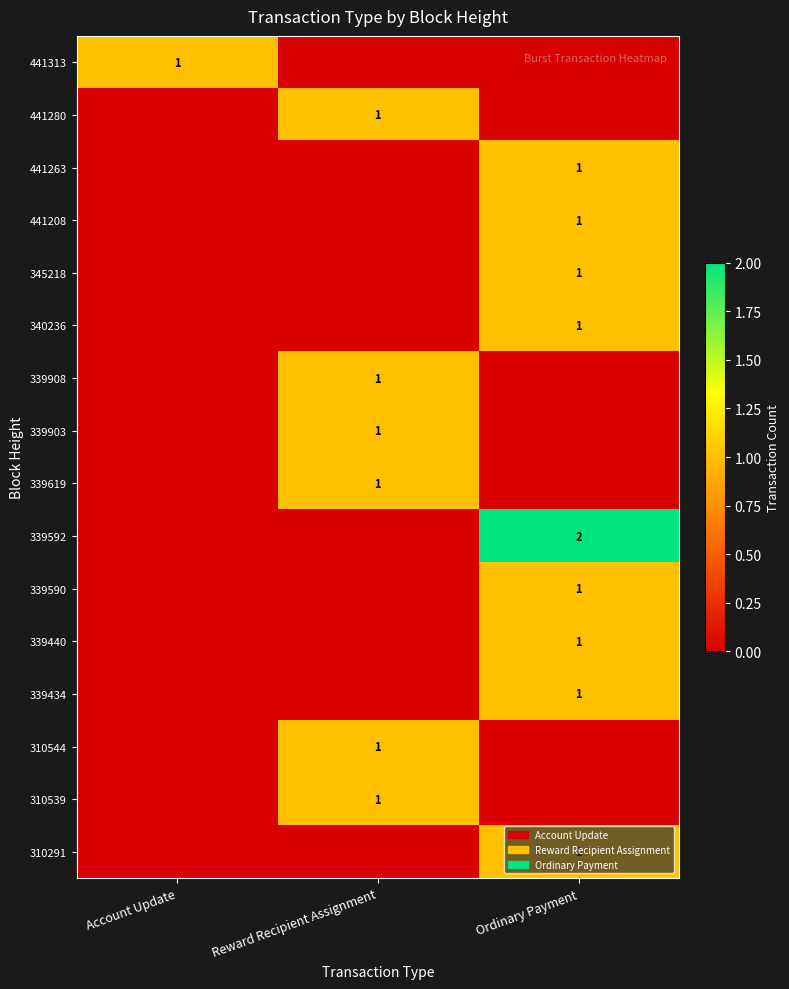

The 310539 series shows 2 at Reward Recipient Assignment. True or false?

False